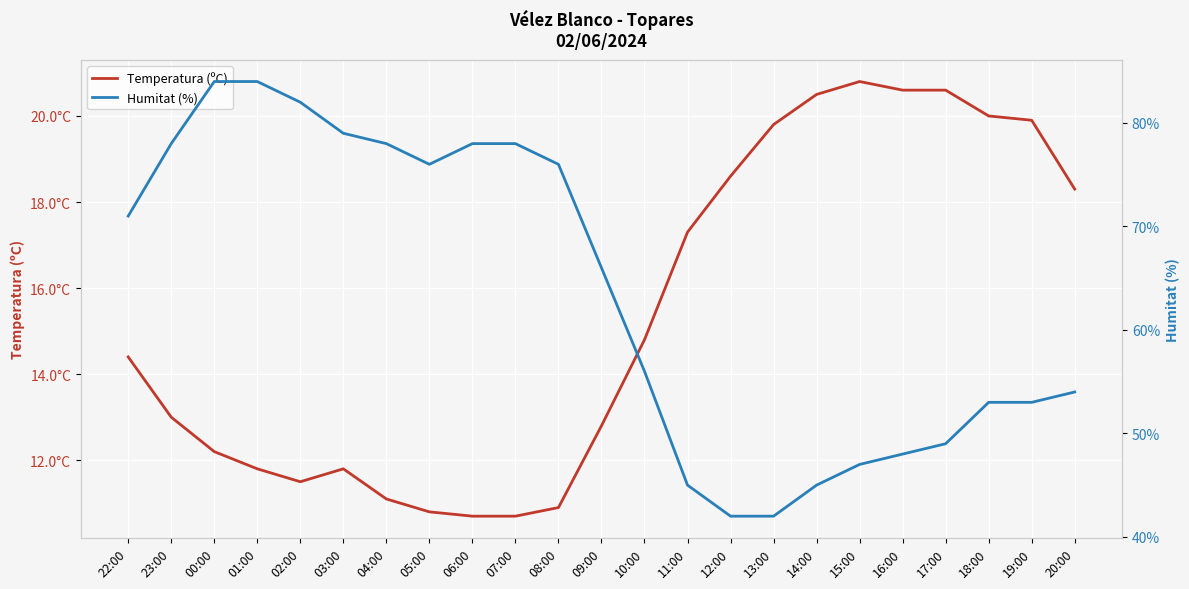

Between 22:00 and 15:00, which is larger?

15:00